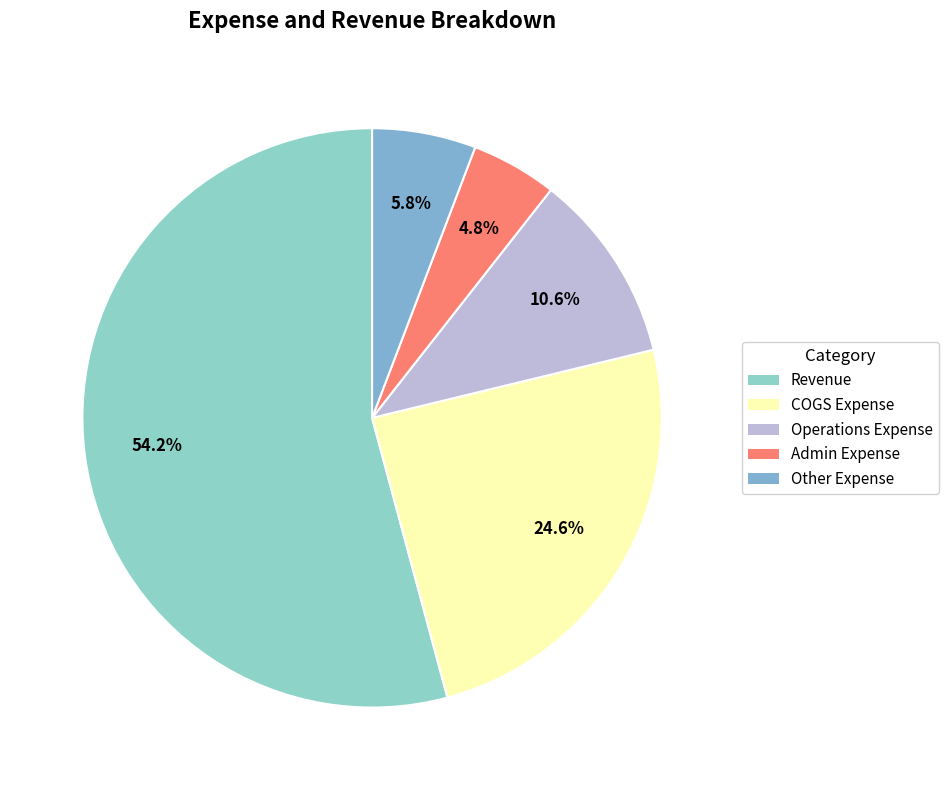

Which category has the biggest portion of the pie?

Revenue